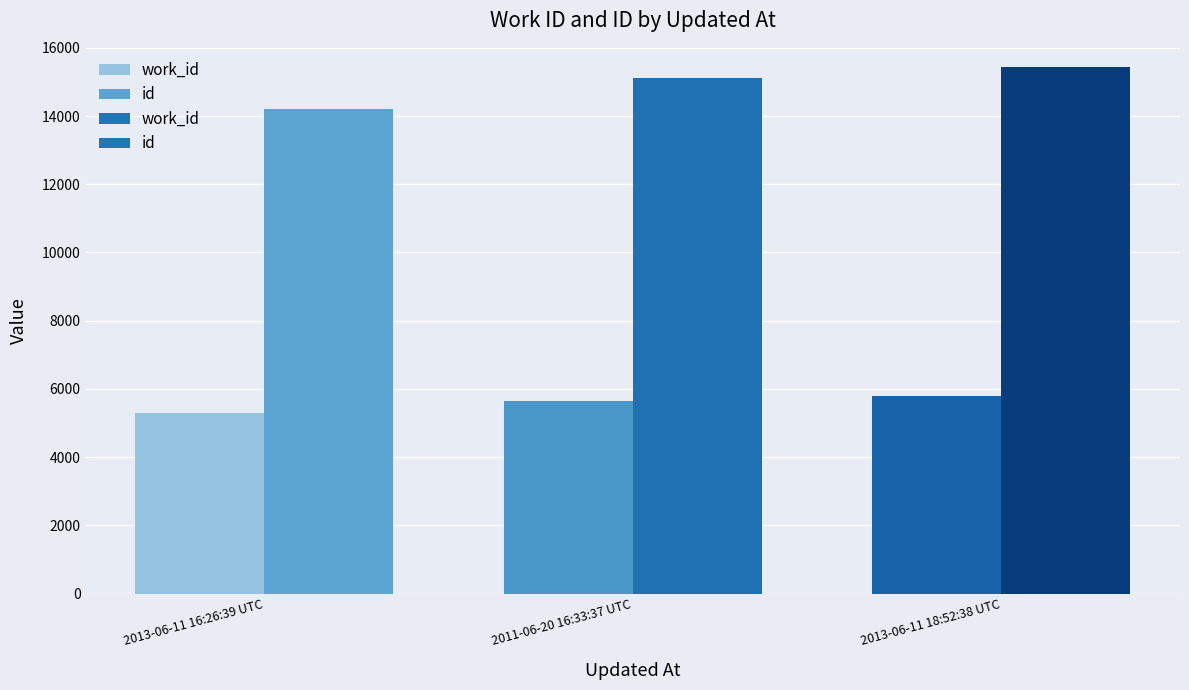

Reading left to right, list all the values displayed in this chart.

work_id: 5292	5658	5791
id: 14218	15114	15447